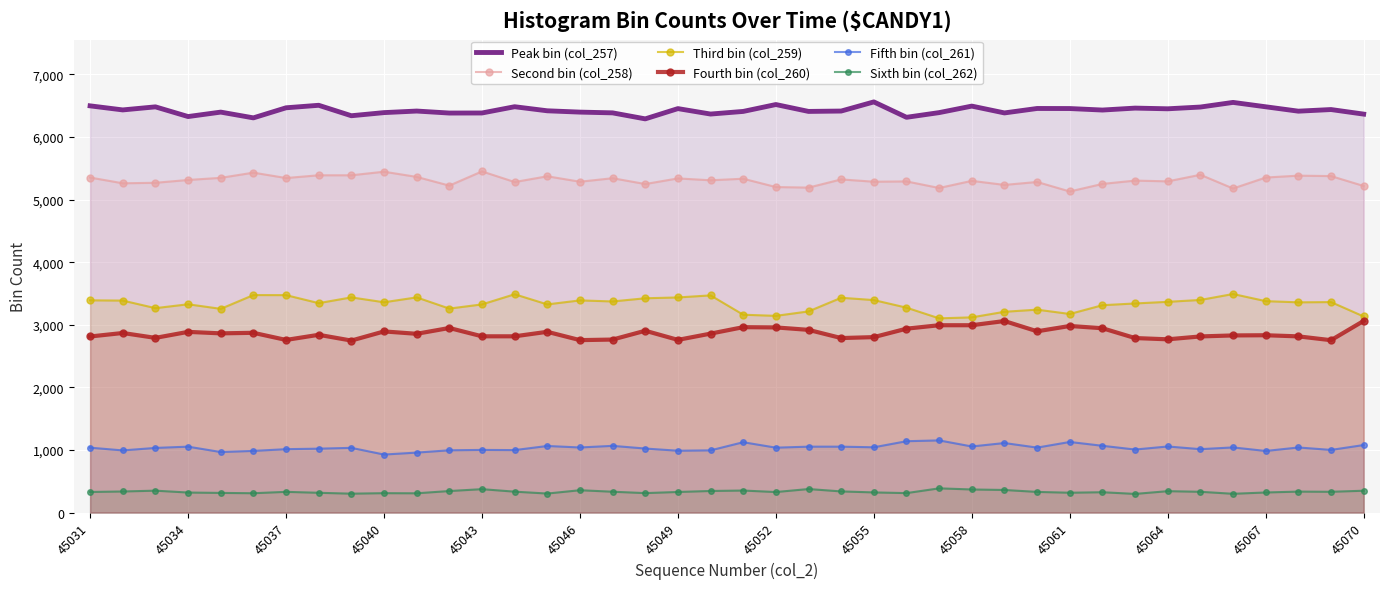

Which series has the largest range (max minus min)?

Third bin (col_259)